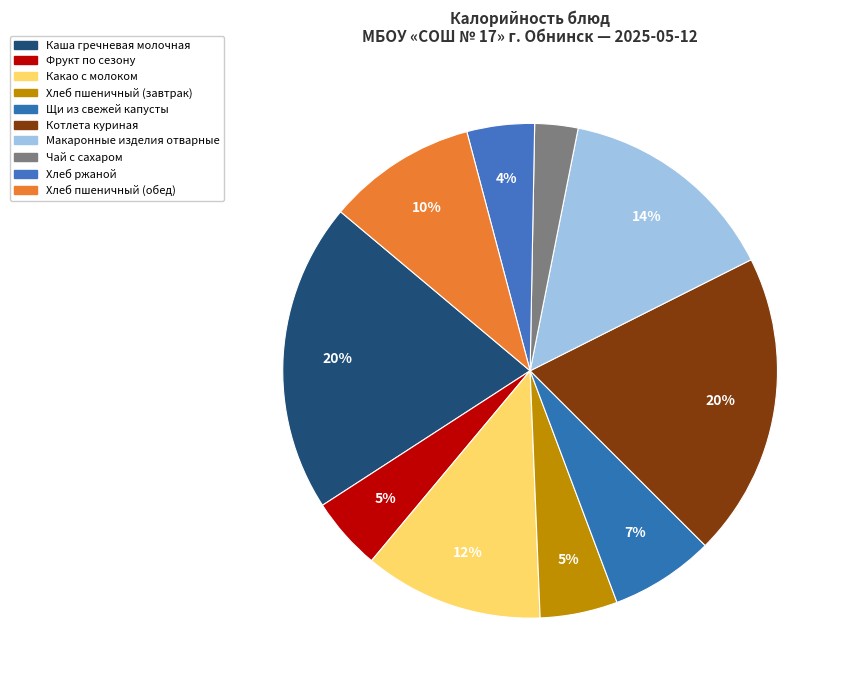

Does Хлеб пшеничный (обед) represent more than half of the total?

No